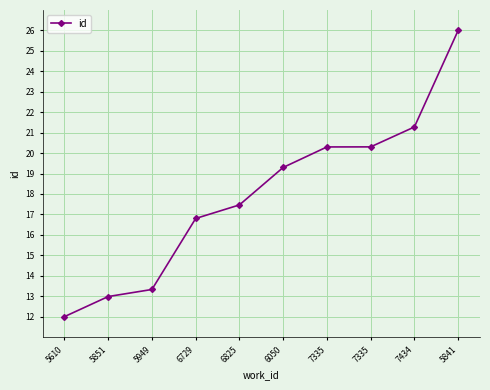

At which label is the value closest to 19?

6050